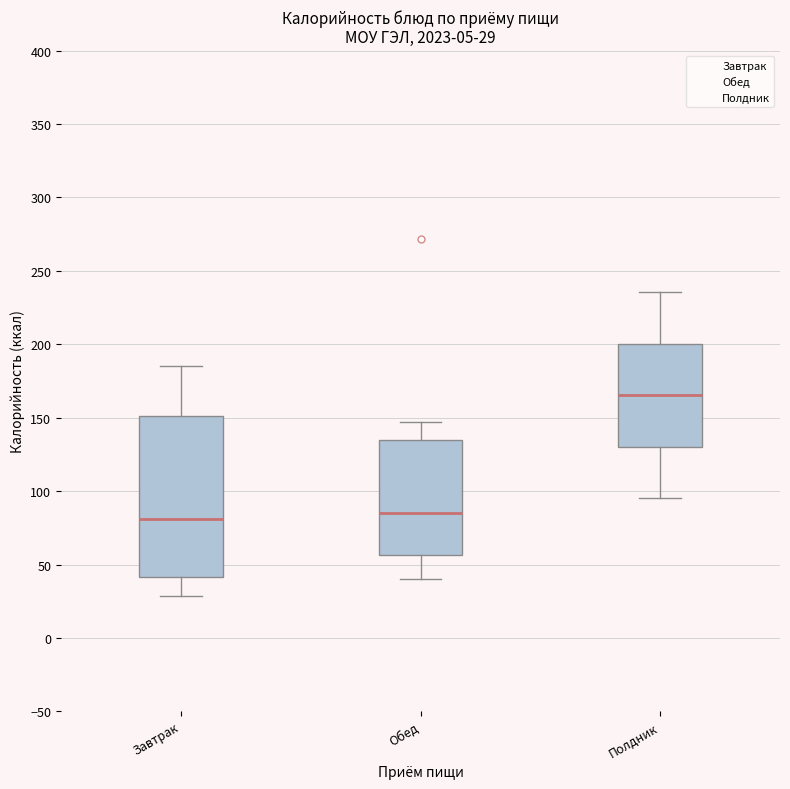

Which box has the highest median line?

Полдник